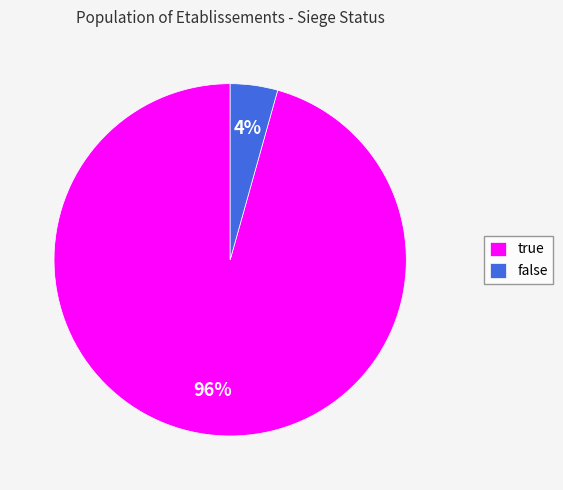

Between true and false, which is larger?

true